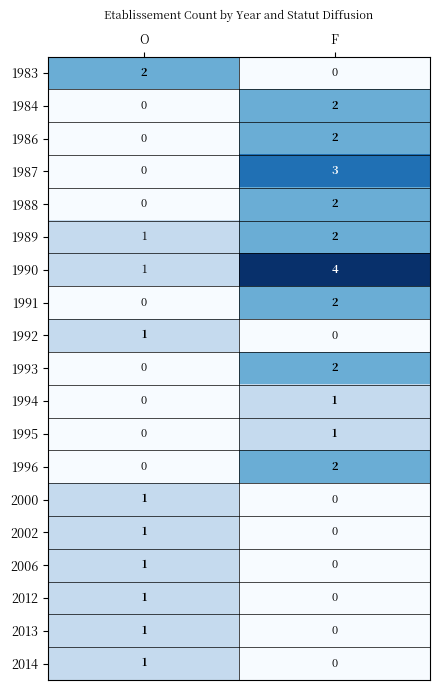

What is the total value across all series at F?

23